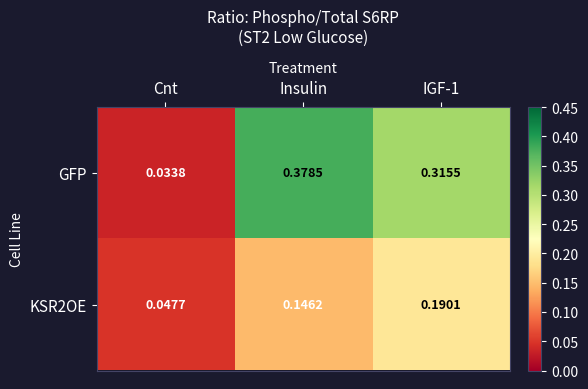

Which label corresponds to the smallest value in the chart?

Cnt